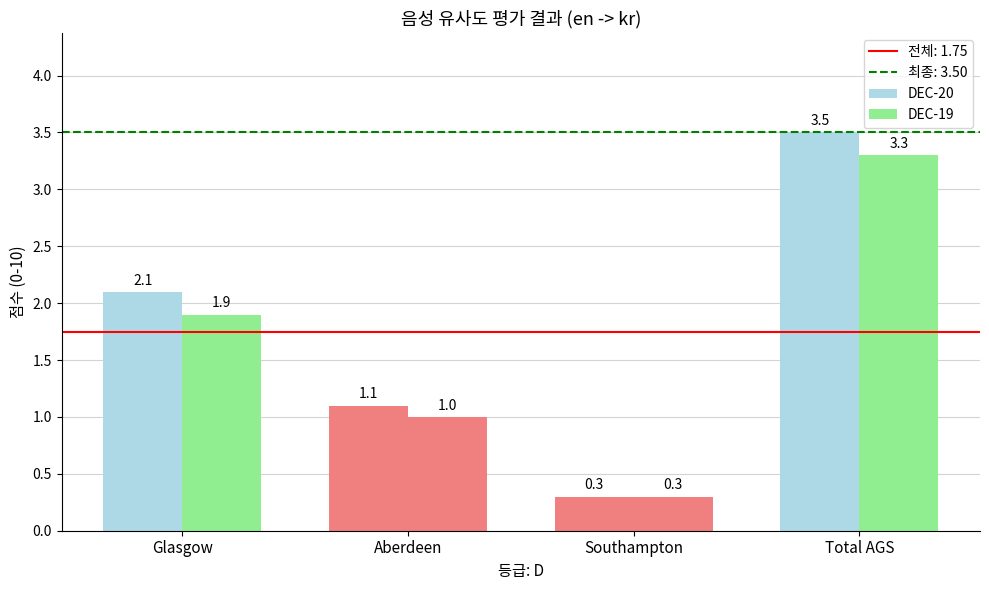

How many bars are there in each group?

2